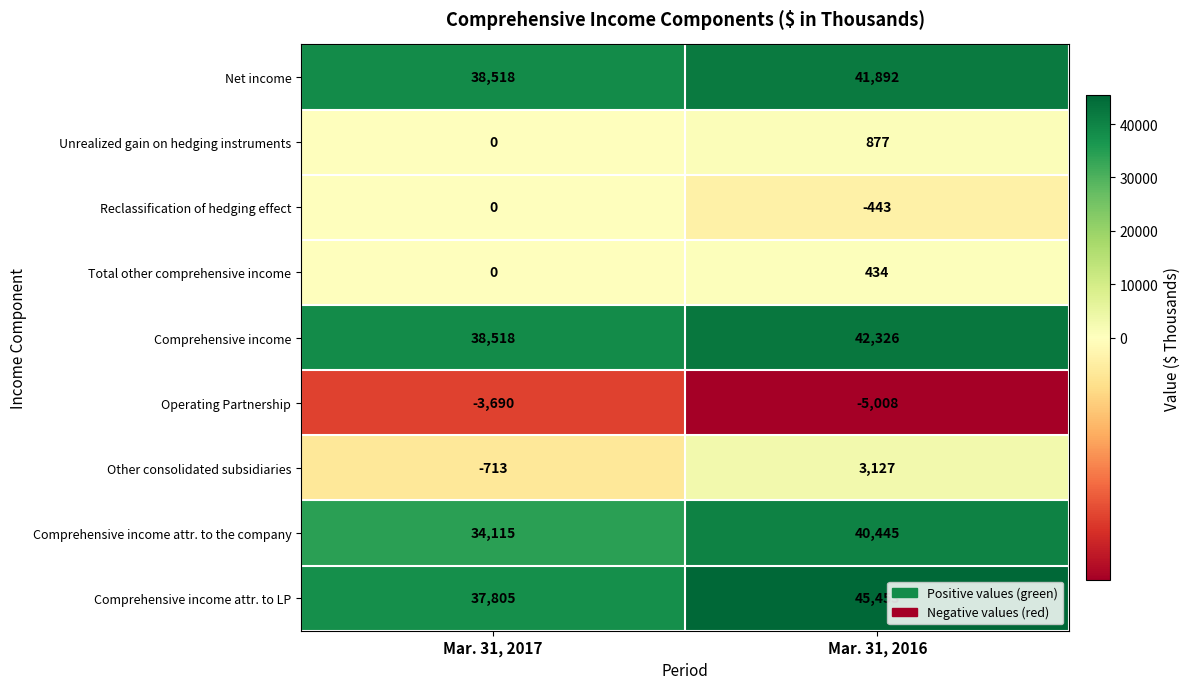

Reading left to right, extract all data points from this chart.

Net income: 38518	41892
Unrealized gain on hedging instruments: 0	877
Reclassification of hedging effect: 0	-443
Total other comprehensive income: 0	434
Comprehensive income: 38518	42326
Operating Partnership: -3690	-5008
Other consolidated subsidiaries: -713	3127
Comprehensive income attr. to the company: 34115	40445
Comprehensive income attr. to LP: 37805	45453